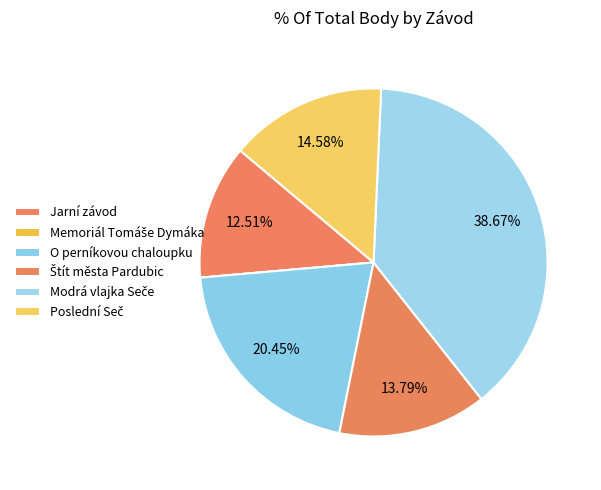

To the nearest percent, what is the difference between the Modrá vlajka Seče and Jarní závod slice percentages?

26%